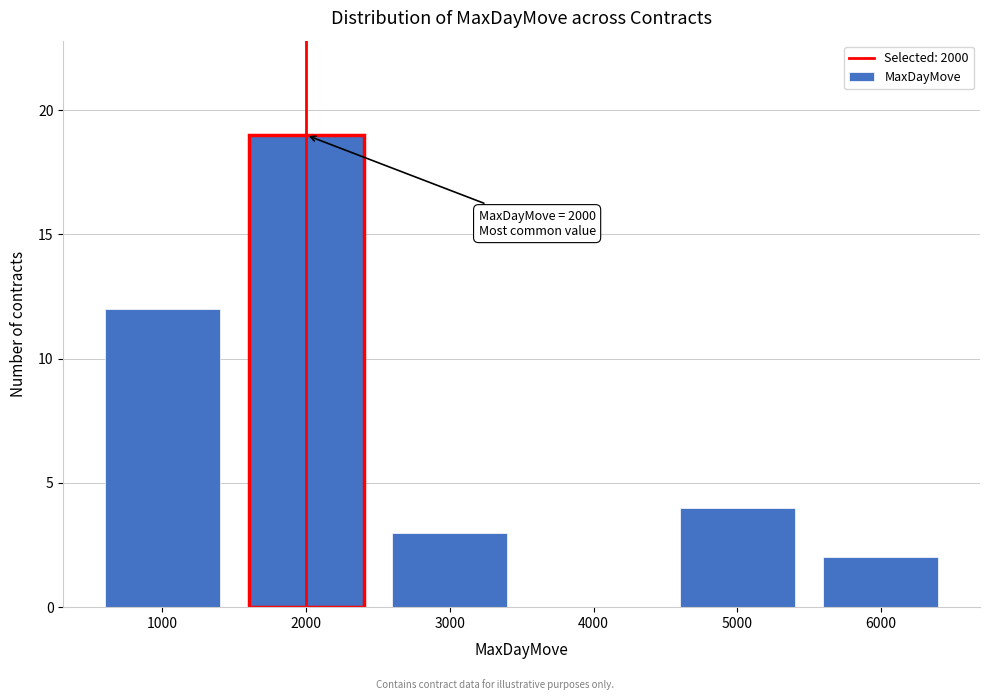

Reading right to left, what are all the values shown in this chart?

6000=2	5000=4	4000=0	3000=3	2000=19	1000=12